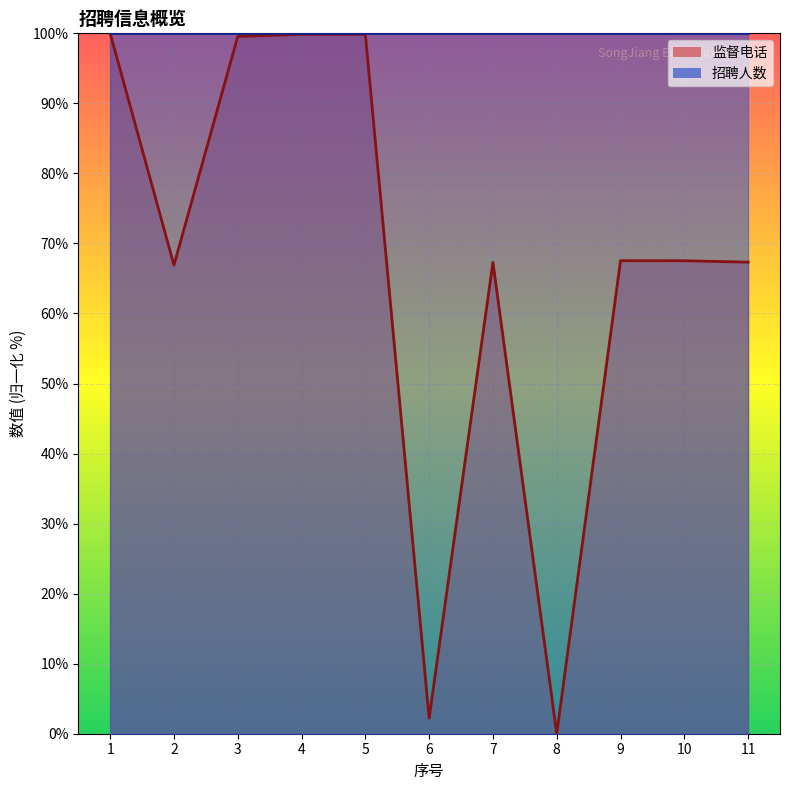

Between 3 and 5, which is larger?

5